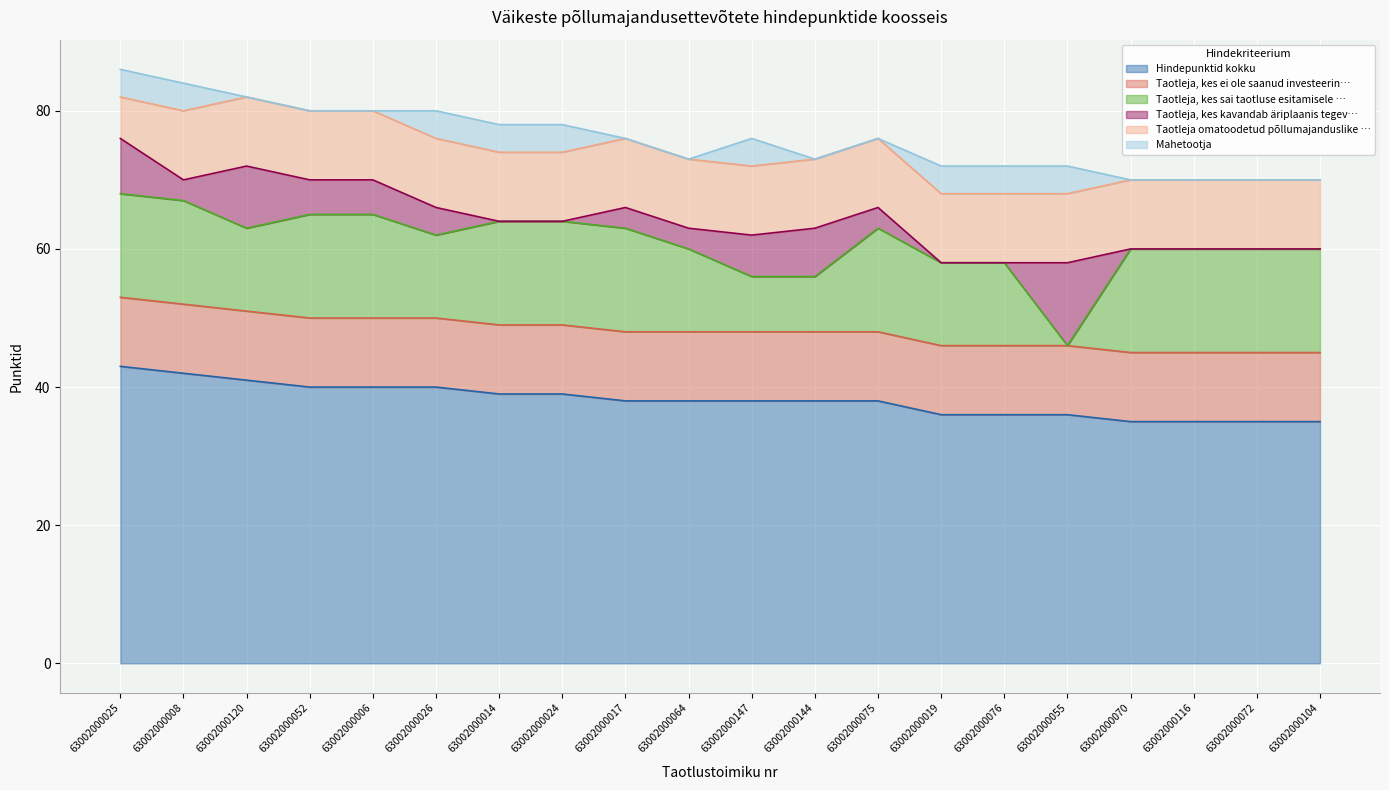

After their last crossing, which series has the higher values: Mahetootja or Taotleja, kes sai taotluse esitamisele …?

Taotleja, kes sai taotluse esitamisele …